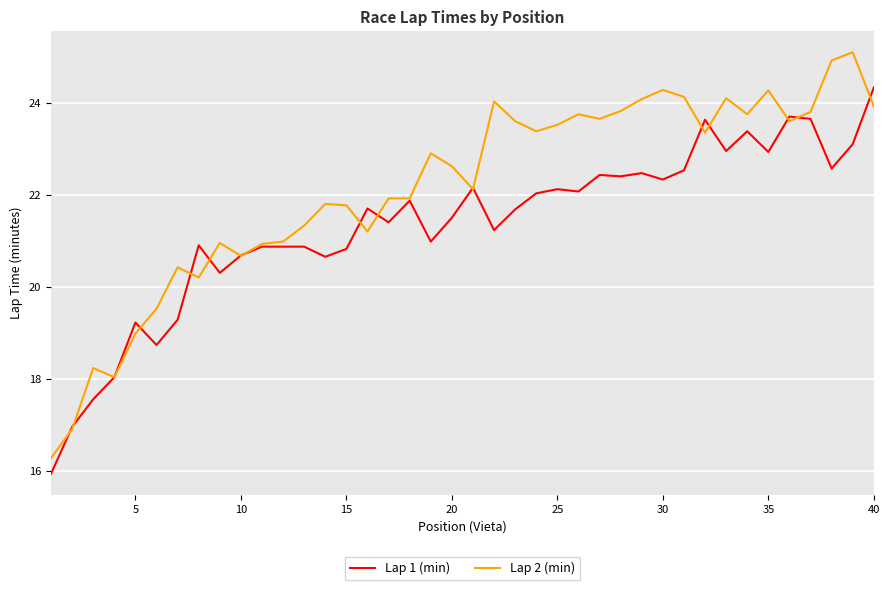

Which series has the largest total across all categories?

Lap 2 (min)